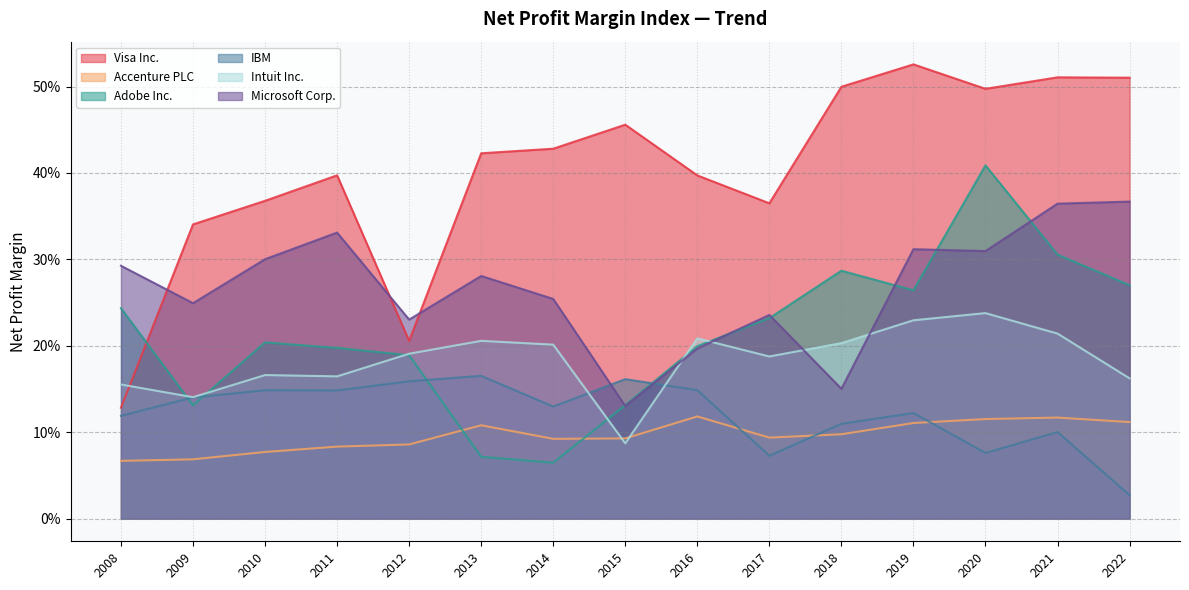

Count the number of categories in the chart.

15